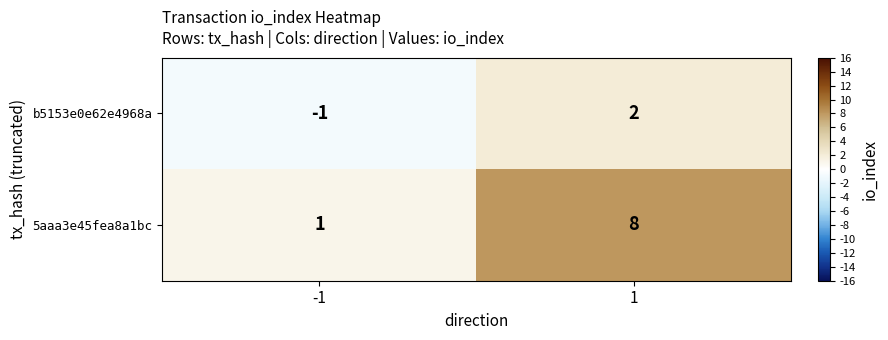

What is the total value across all series at 1?

10